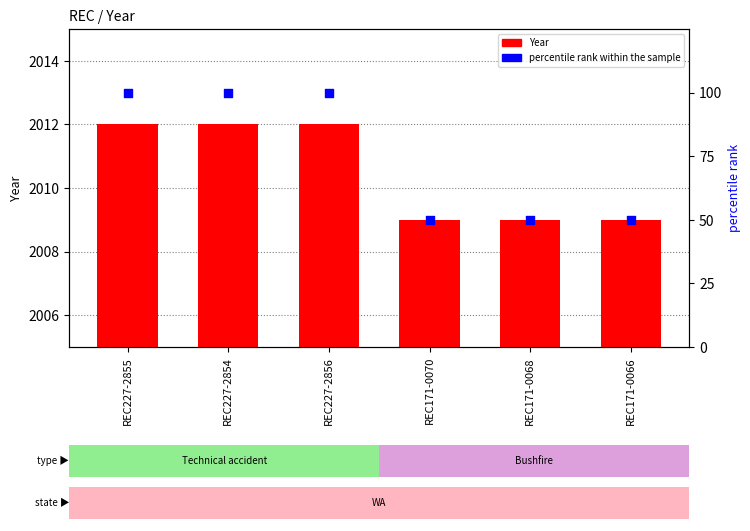

Which series has the largest total across all categories?

Year